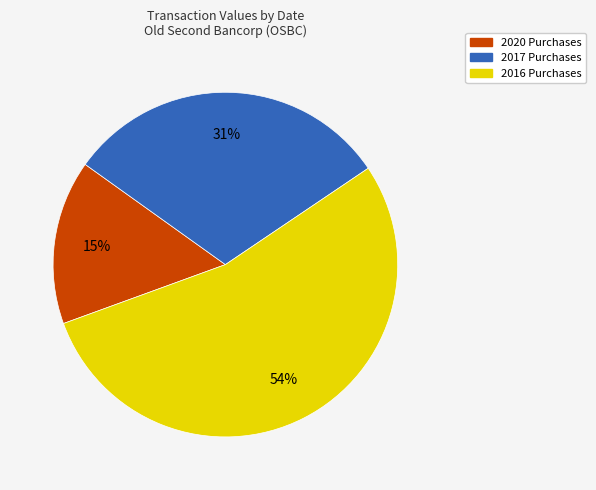

Is it true that 2020 Purchases is 26% of the pie?

False